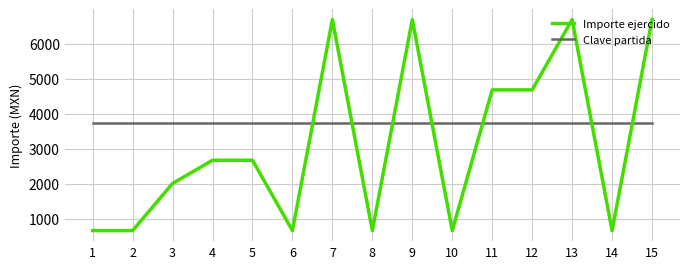

True or false: Importe ejercido has more than 0 points higher than both neighbors.

True